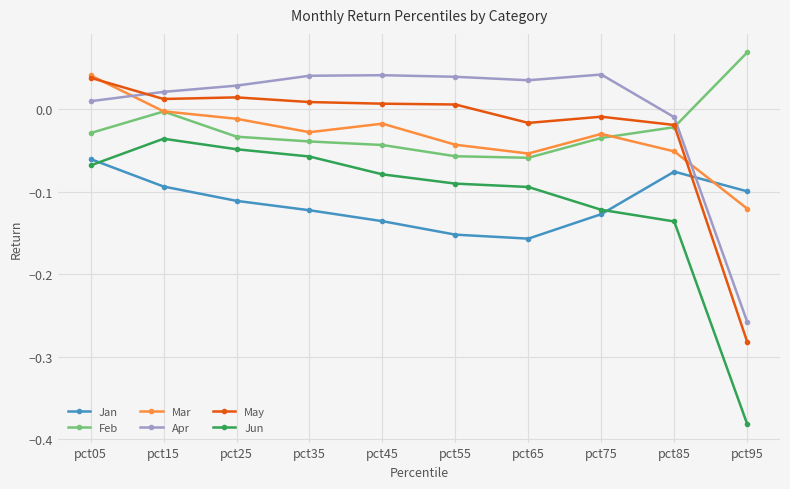

What are all the series names shown in the legend?

Jan, Feb, Mar, Apr, May, Jun